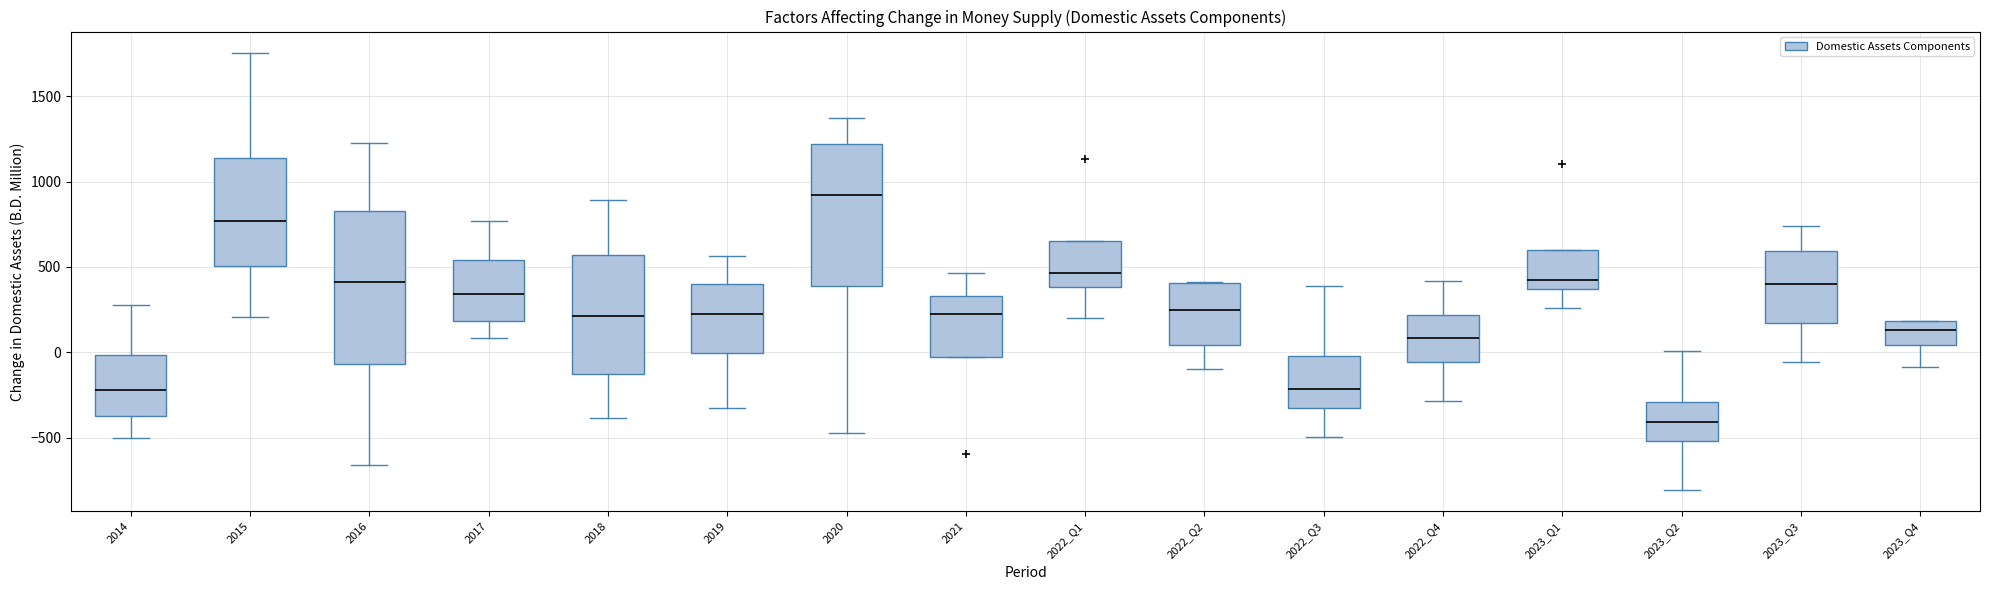

Where does the median line of the box for 2023_Q4 sit on the y-axis? The values are not printed on the chart, so give them approximately, as read against the axis.

150